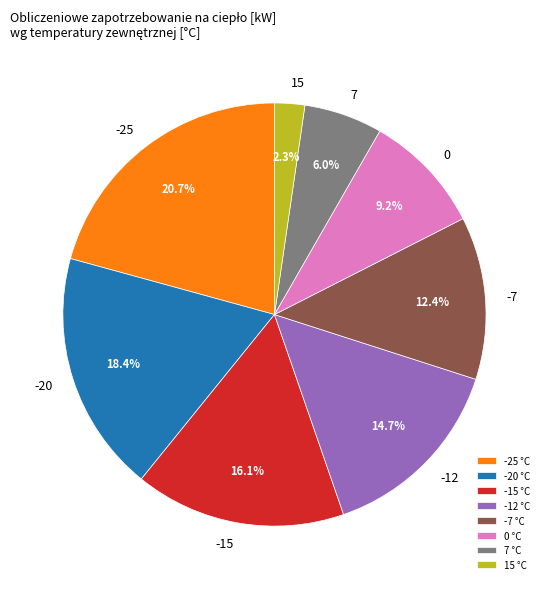

What percentage do 7 and -15 together represent?

22.1%